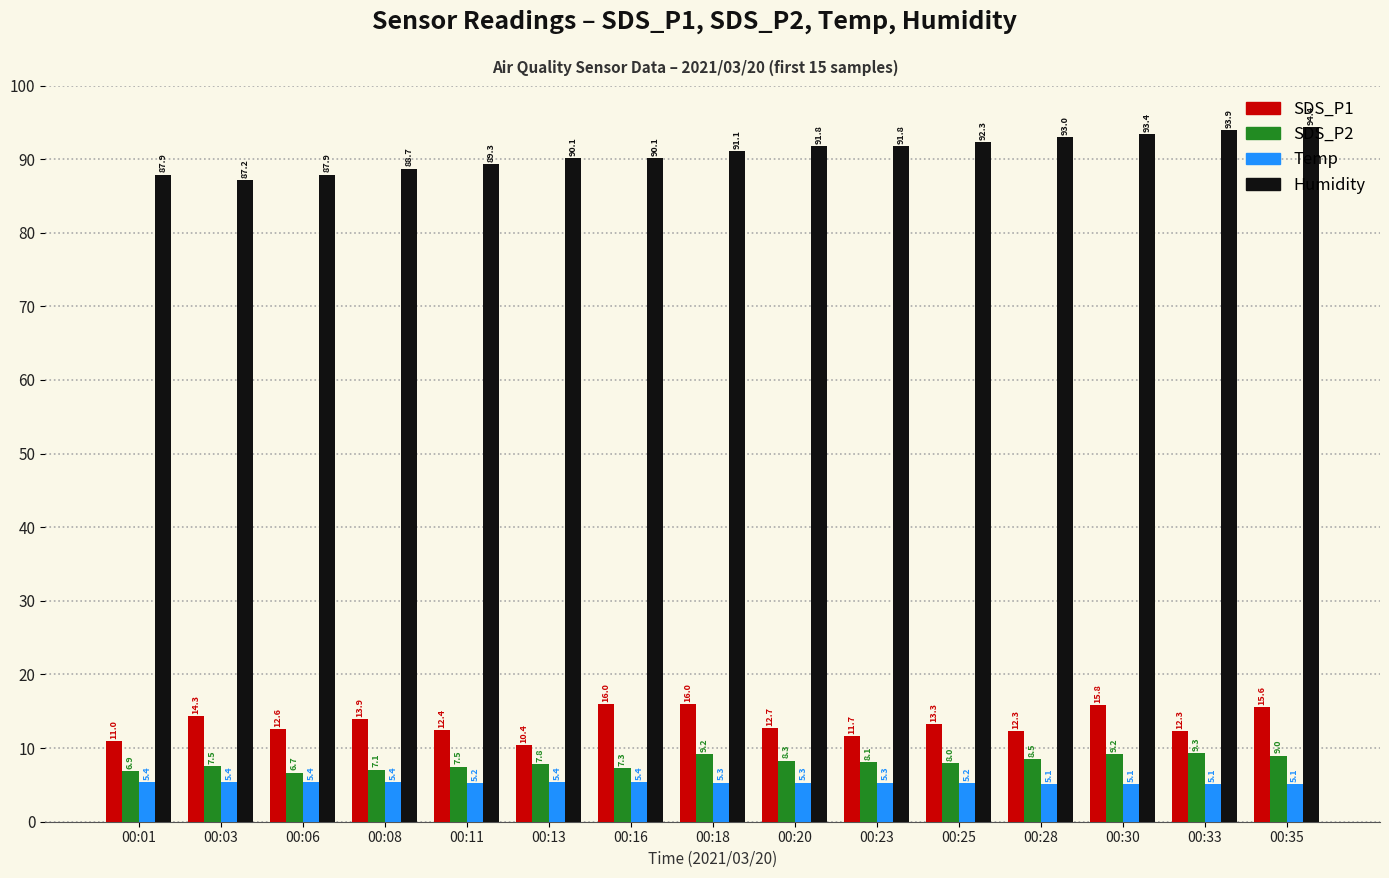

The Temp series shows 8.5 at 00:35. True or false?

False